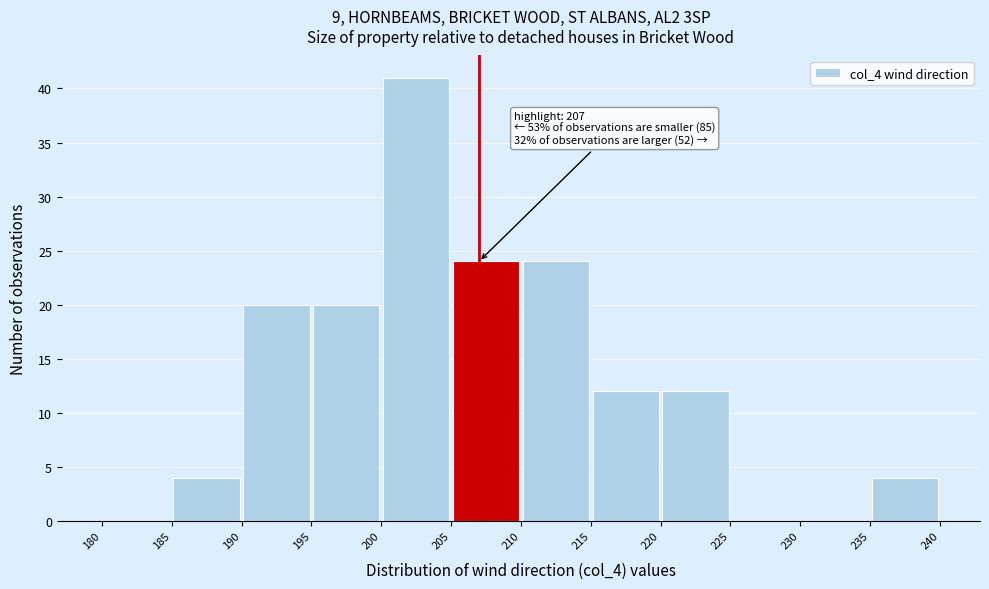

Over which range of the x-axis is the bar tallest?

200 to 205